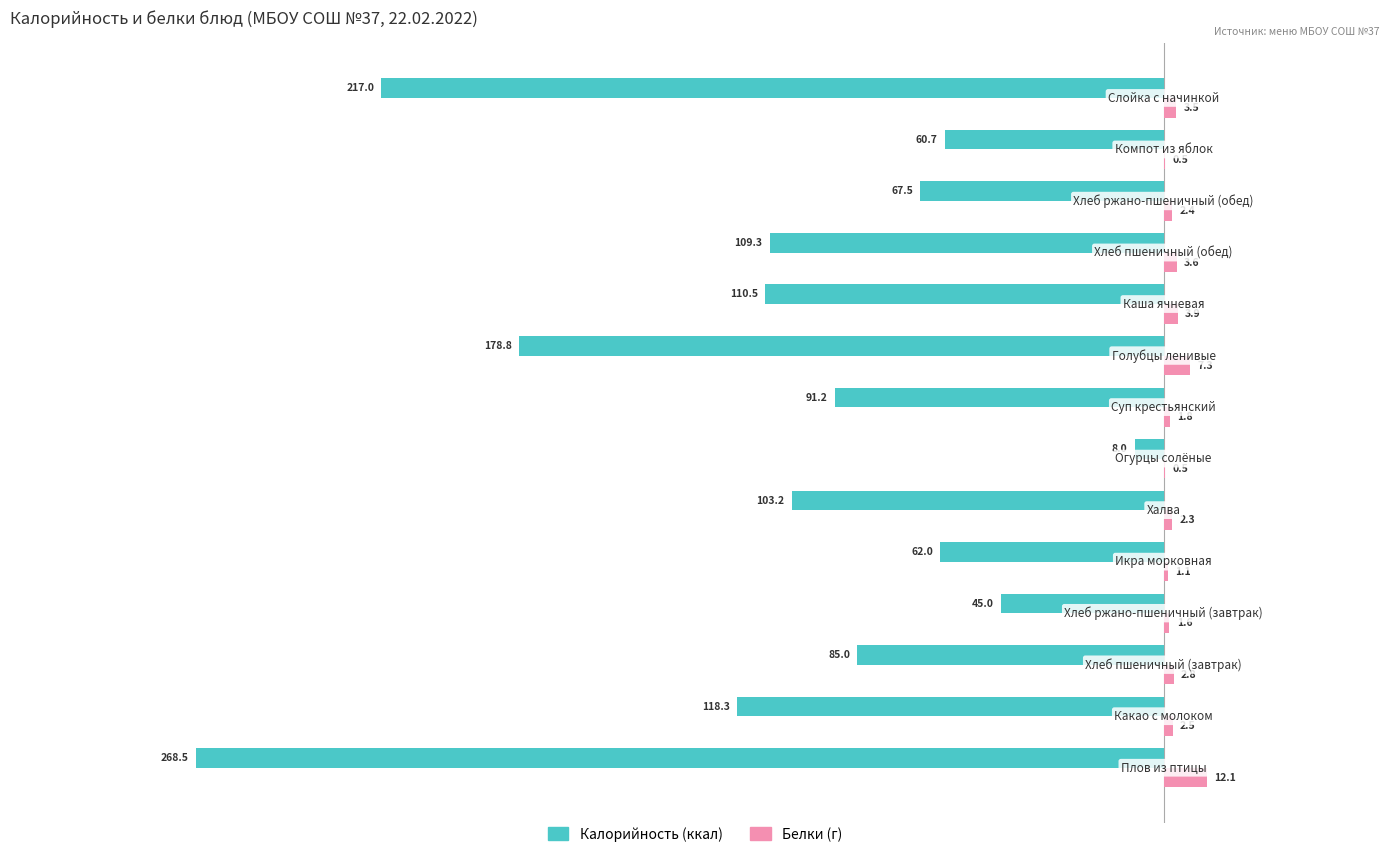

What is the maximum value shown in the chart?

12.1